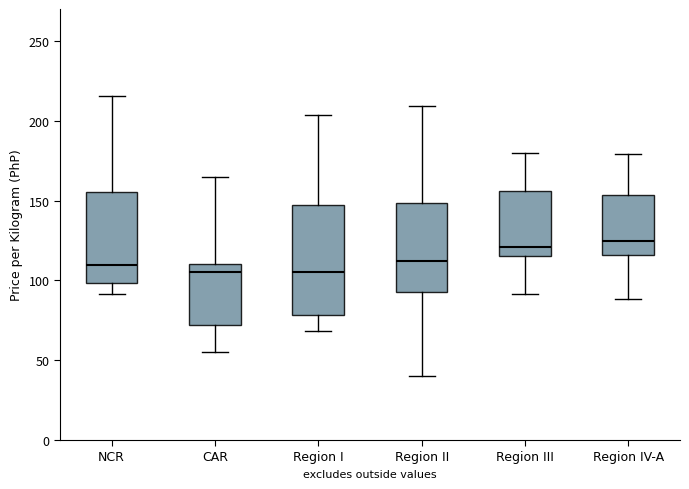

Reading left to right, transcribe this box plot: for each box, give where its median line is, the range the box spans, and where its two whiskers end, as read against the y-axis. The values are not printed on the chart, so give them approximately, as read against the axis.

NCR: median 110, box 100 to 155, whiskers 90 to 215
CAR: median 105, box 70 to 110, whiskers 55 to 165
Region I: median 105, box 80 to 150, whiskers 70 to 205
Region II: median 110, box 95 to 150, whiskers 40 to 210
Region III: median 120, box 115 to 155, whiskers 90 to 180
Region IV-A: median 125, box 115 to 155, whiskers 90 to 180